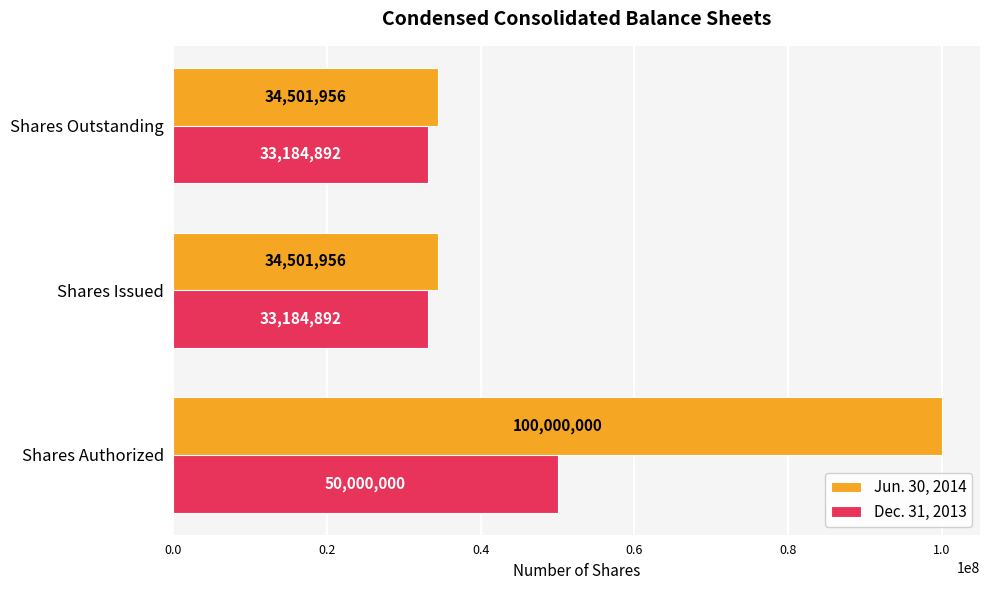

Count the number of categories in the chart.

3